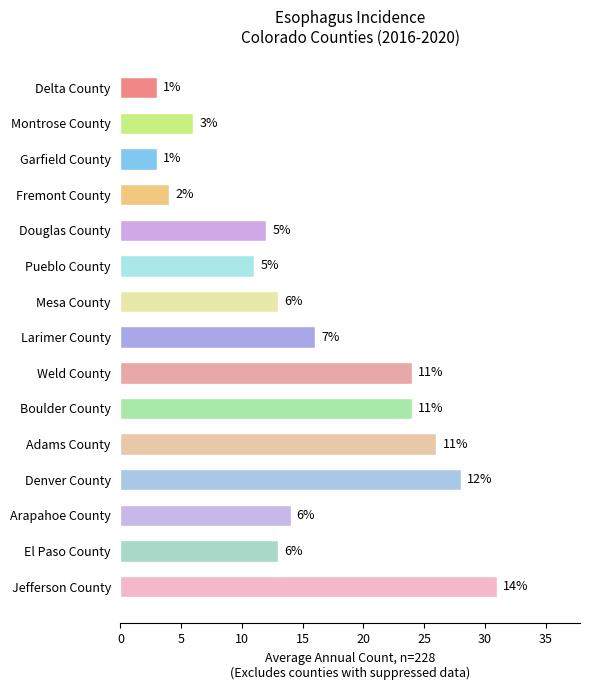

At which label is the value closest to 17?

Larimer County